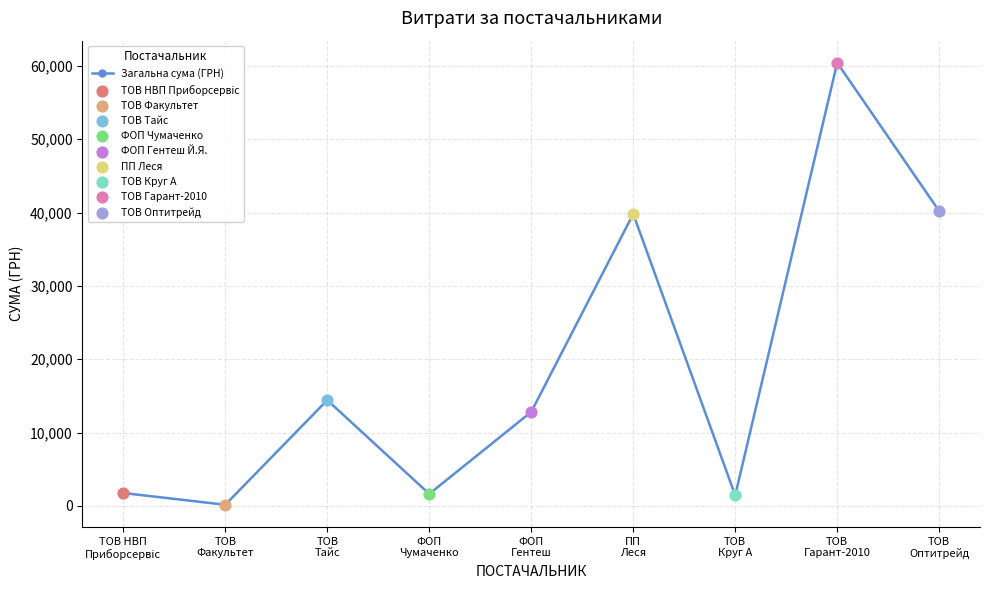

What is the average value?

19187.1